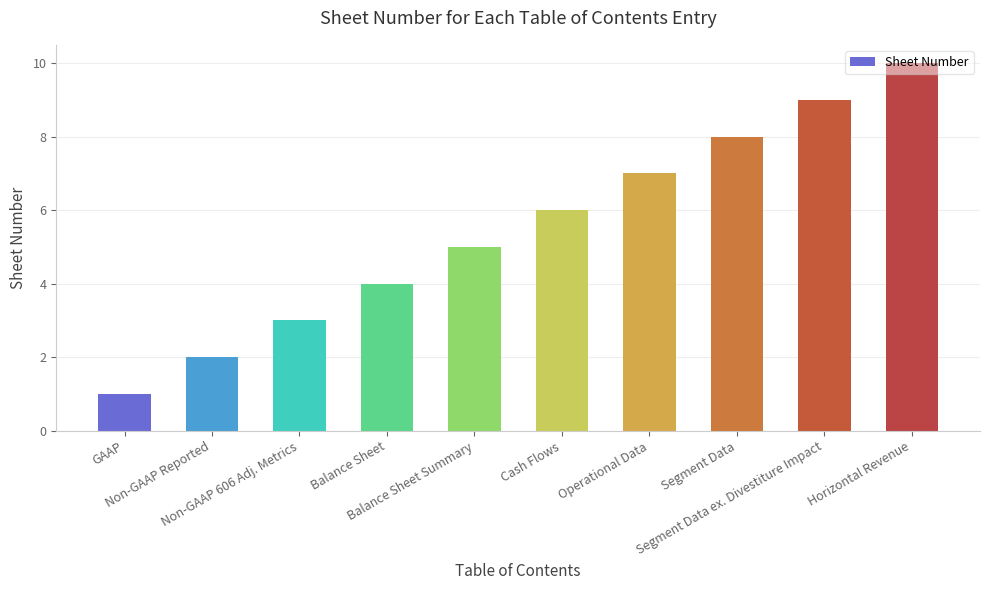

The value at Horizontal Revenue is 10. True or false?

True